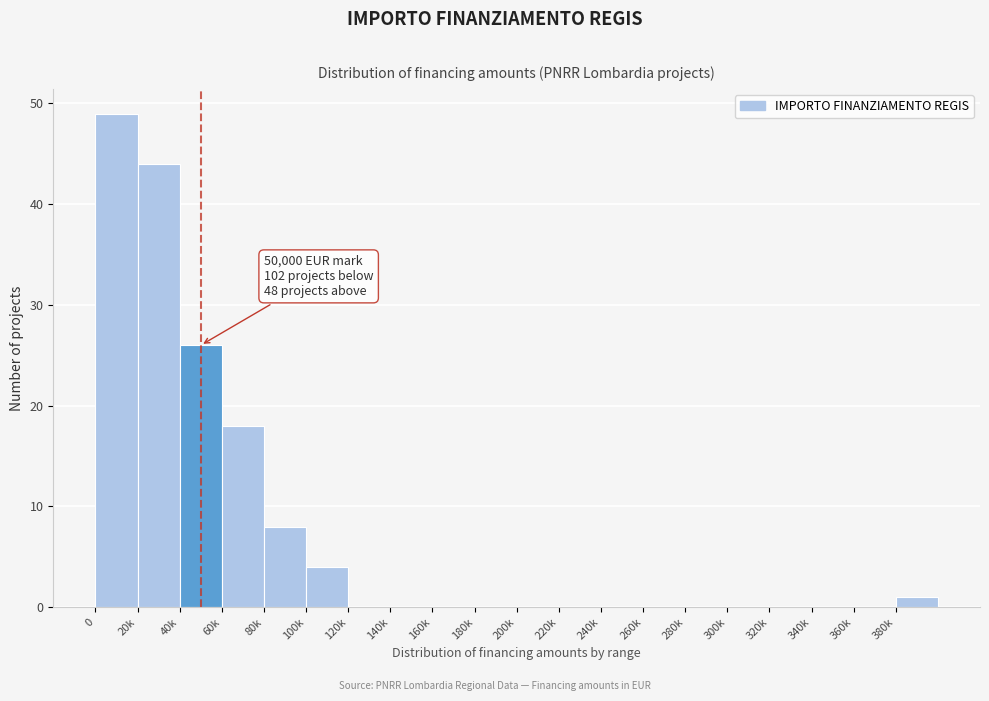

Reading left to right, what are all the values shown in this chart?

0=49	20k=44	40k=26	60k=18	80k=8	100k=4	120k=0	140k=0	160k=0	180k=0	200k=0	220k=0	240k=0	260k=0	280k=0	300k=0	320k=0	340k=0	360k=0	380k=1